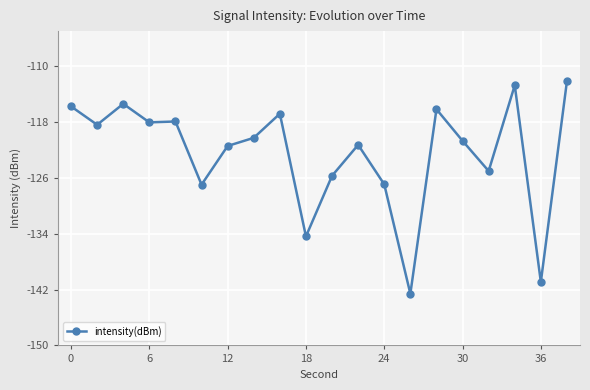

What is the maximum value shown in the chart?

-112.2